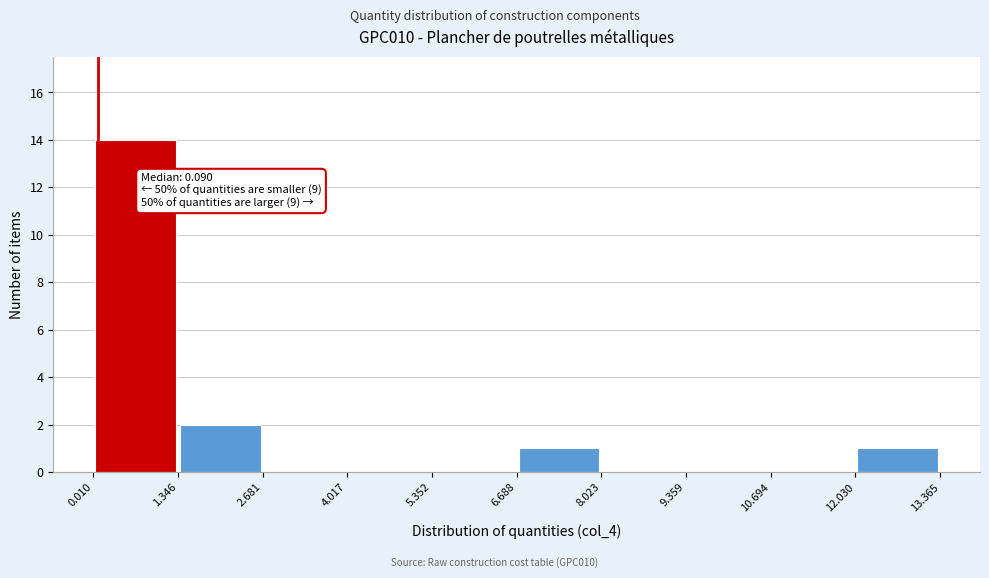

Over which range of the x-axis is the bar tallest?

0.010 to 1.346